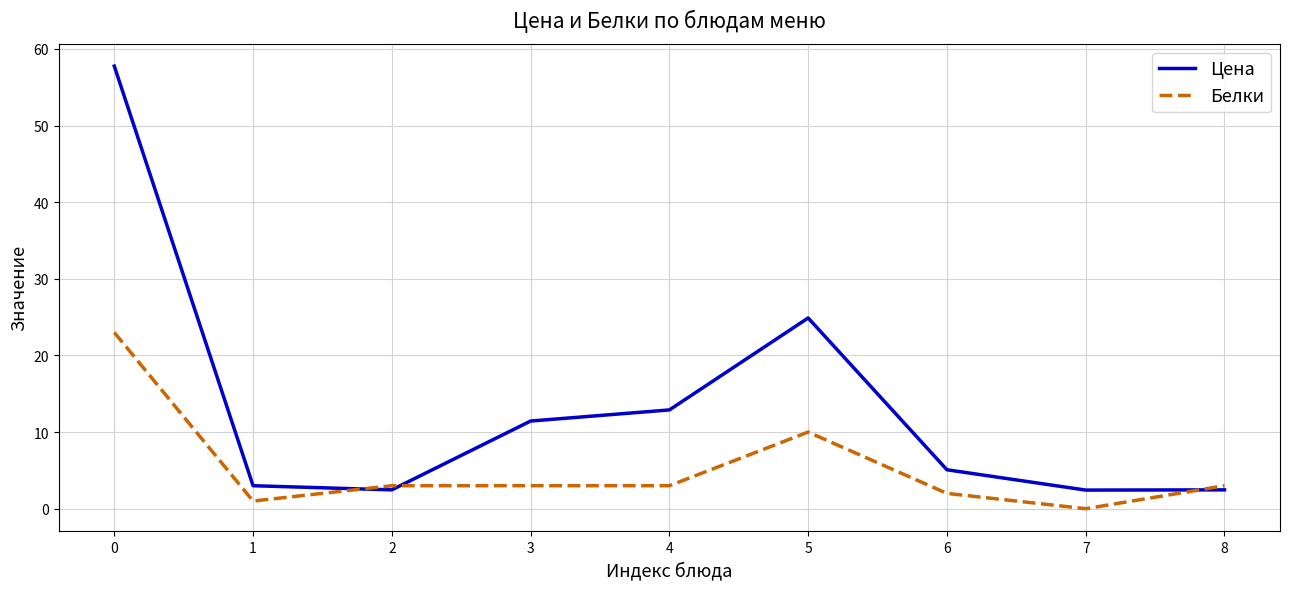

Where is the first local maximum for Цена?

5